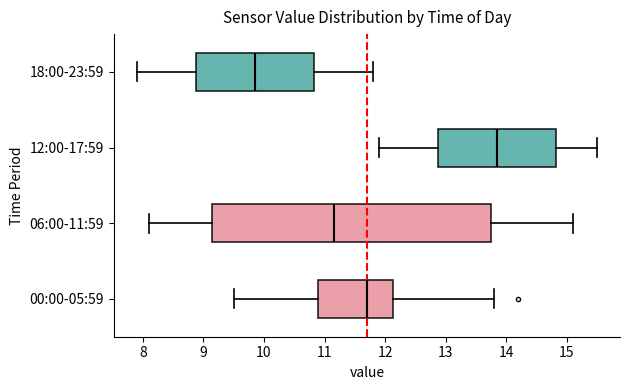

Reading bottom to top, read every box against the x-axis: the position of its median line, the range the box covers, and the ends of its whiskers. The values are not printed on the chart, so give them approximately, as read against the axis.

00:00-05:59: median 11.7, box 10.9 to 12.1, whiskers 9.5 to 13.8
06:00-11:59: median 11.2, box 9.2 to 13.8, whiskers 8.1 to 15.1
12:00-17:59: median 13.9, box 12.9 to 14.8, whiskers 11.9 to 15.5
18:00-23:59: median 9.9, box 8.9 to 10.8, whiskers 7.9 to 11.8